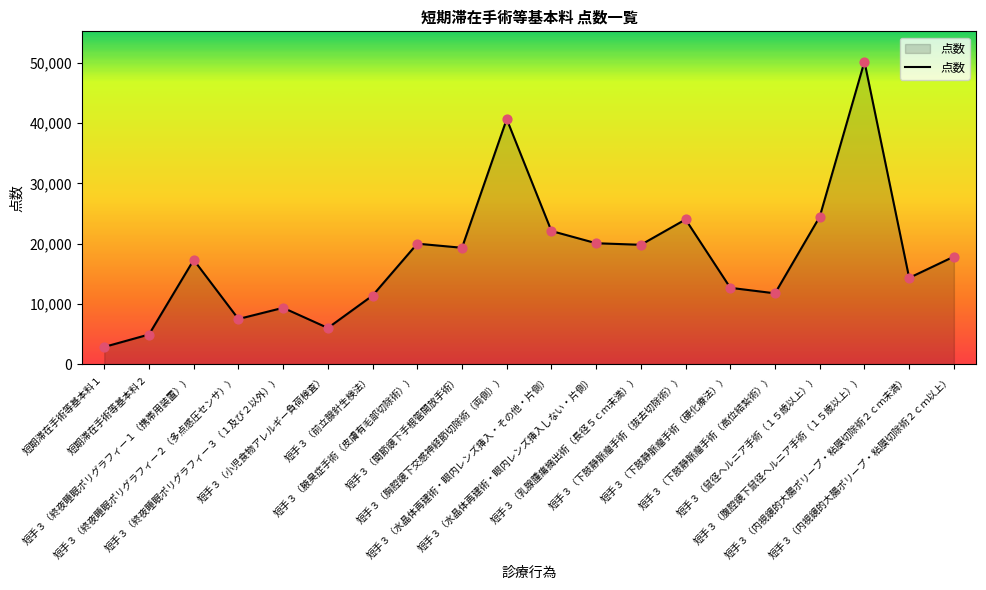

What is the change in value from 短手３（関節鏡下手根管開放手術） to 短手３（内視鏡的大腸ポリープ・粘膜切除術２ｃｍ以上）?

-1466